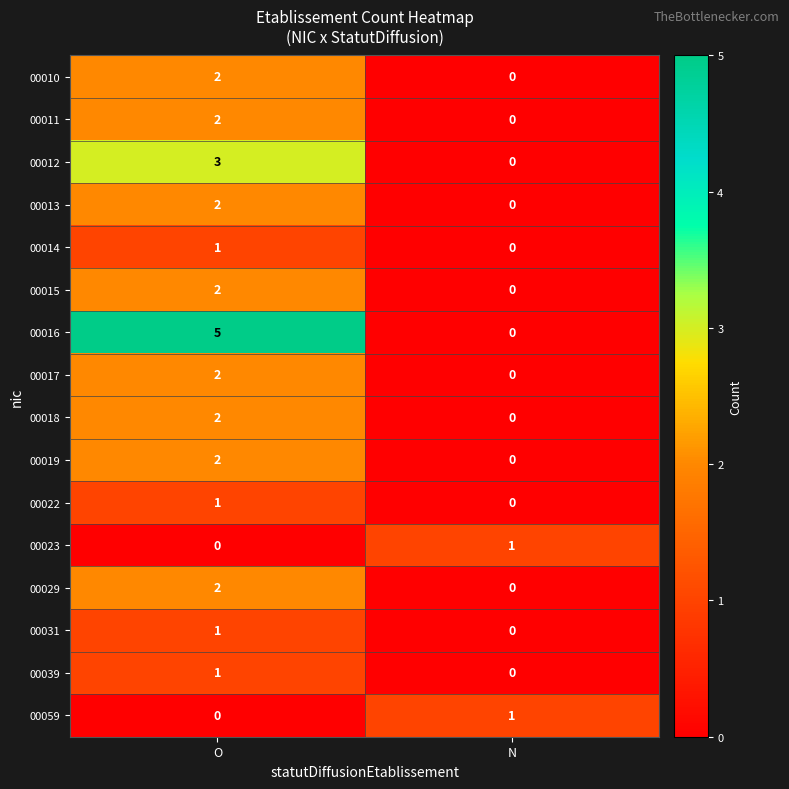

List the labels in order of 00059 value, smallest first.

O, N